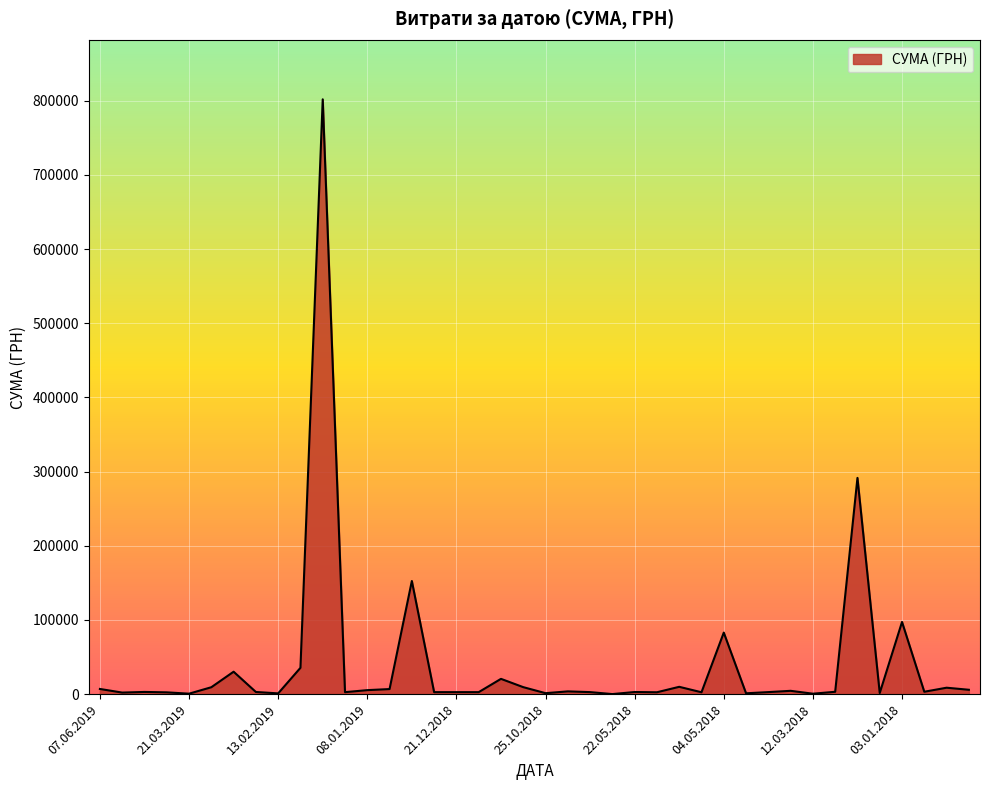

True or false: the data has more than 1 interior local peaks.

True